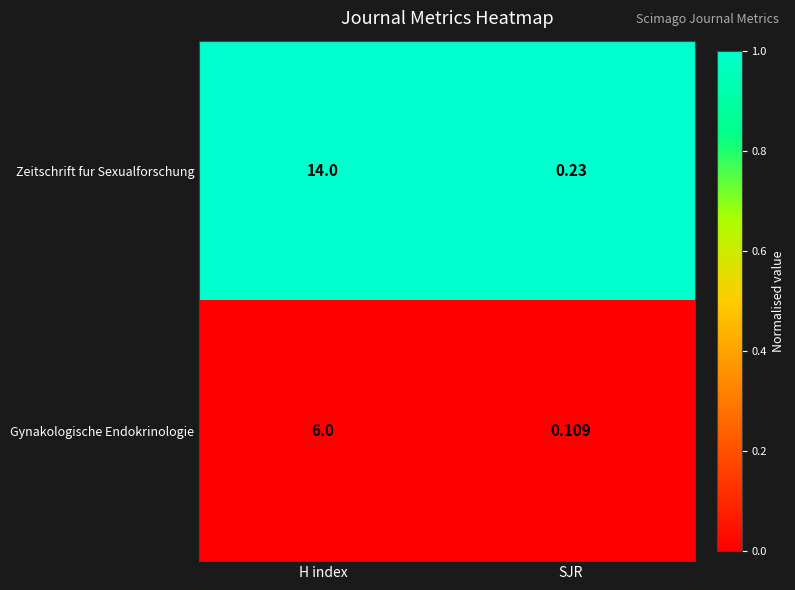

Which series has the largest total across all categories?

Zeitschrift fur Sexualforschung